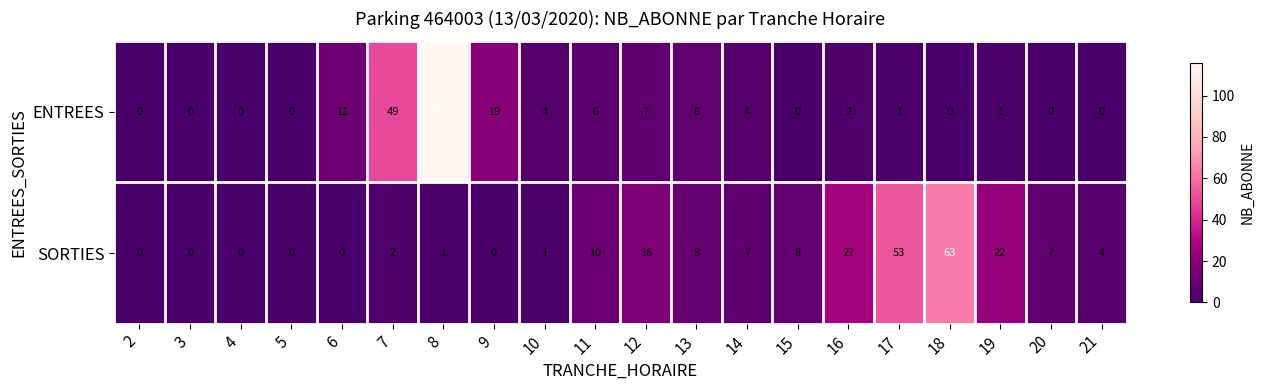

What is the total value across all series at 14?

11